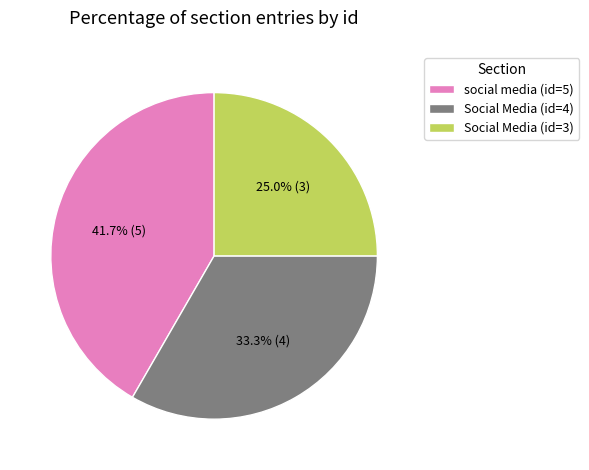

To the nearest percent, what portion does Social Media (id=3) represent?

25%